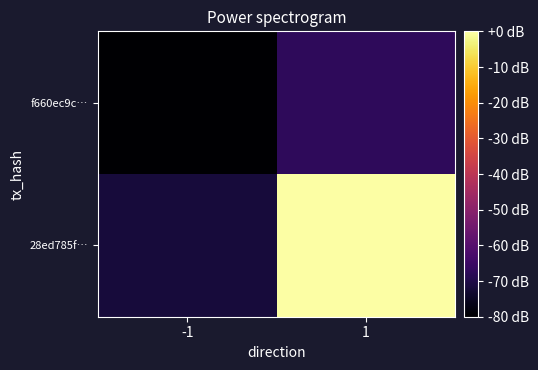

Reading left to right, transcribe all the data shown in this chart.

f660ec9c…: -1=-80.0	1=-67.4
28ed785f…: -1=-71.6	1=0.0